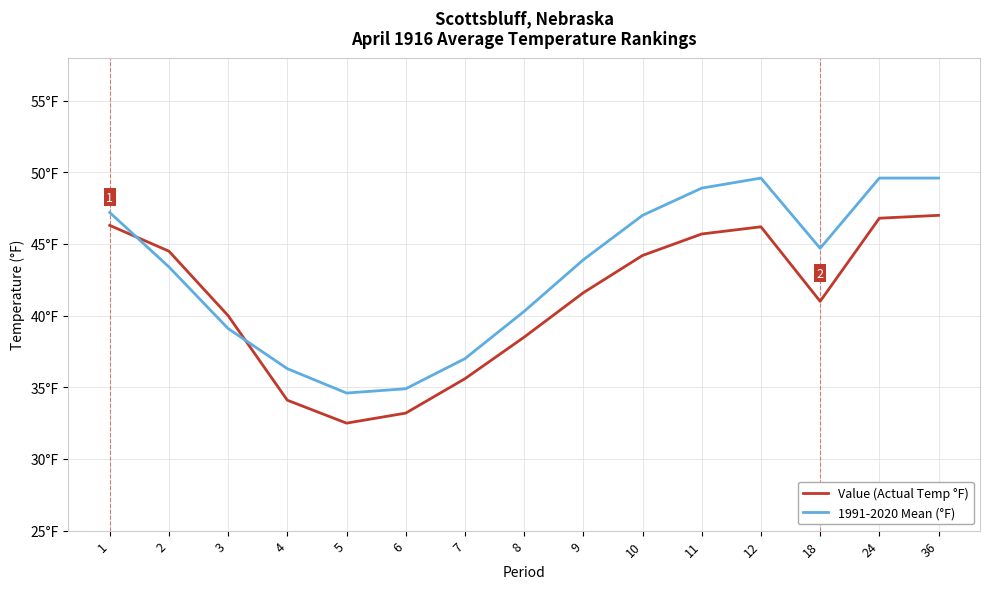

Which has a higher value, 10 or 12?

12